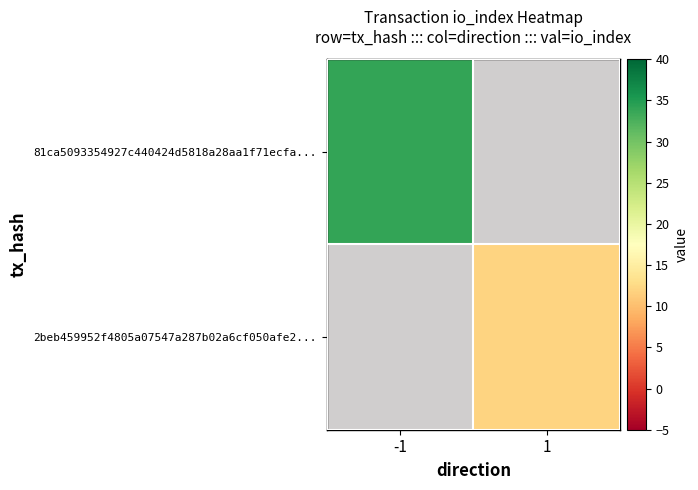

Which series has the widest spread of values?

81ca5093354927c440424d5818a28aa1f71ecfa...